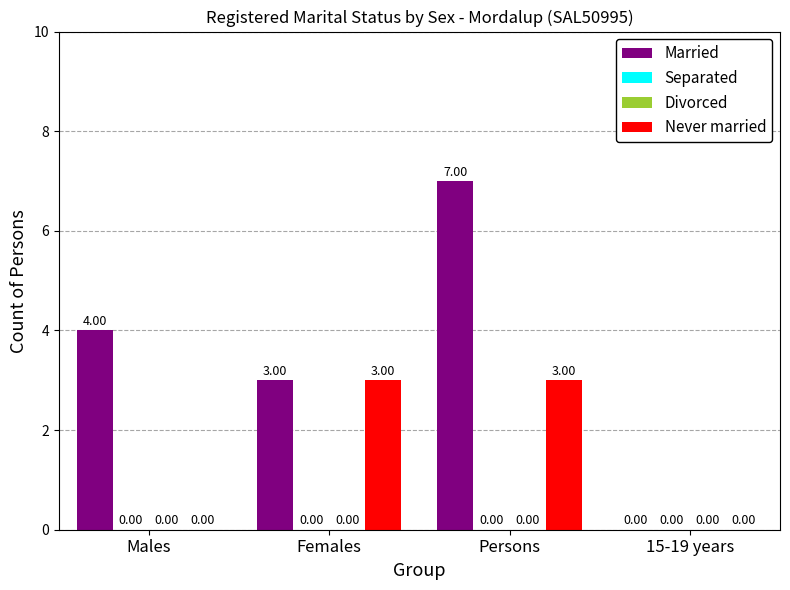

Between 15-19 years and Males, which is larger?

Males